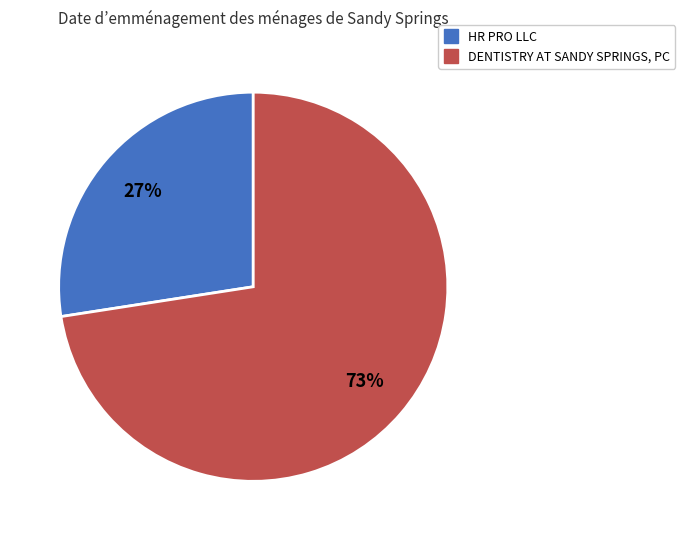

Rank the categories by value from lowest to highest.

HR PRO LLC, DENTISTRY AT SANDY SPRINGS, PC